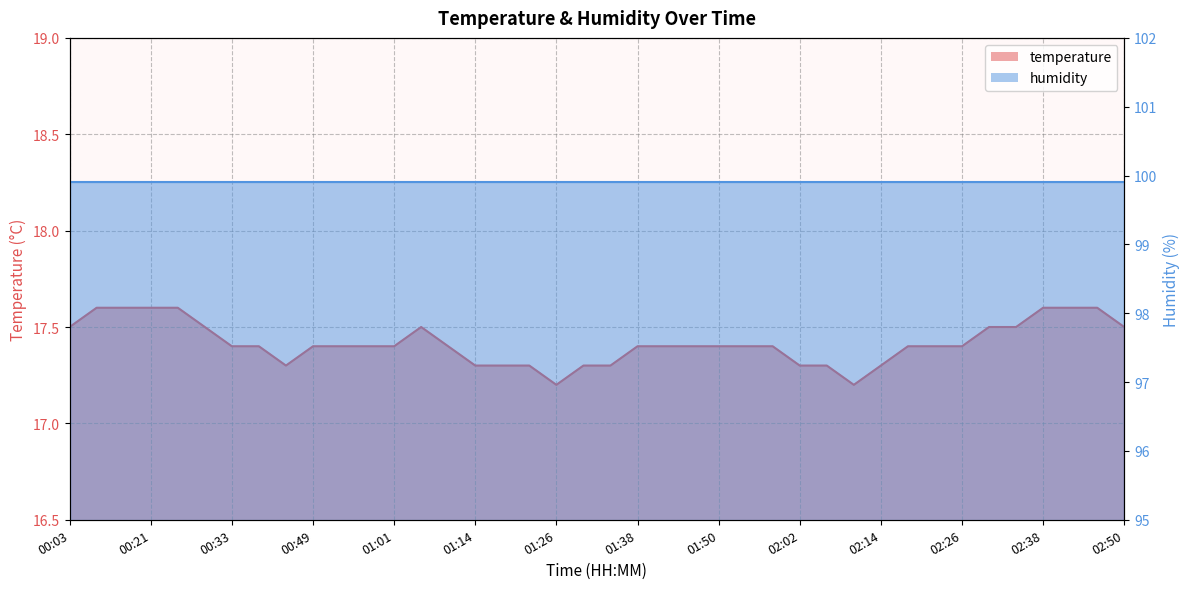

What is the maximum value shown in the chart?

17.6